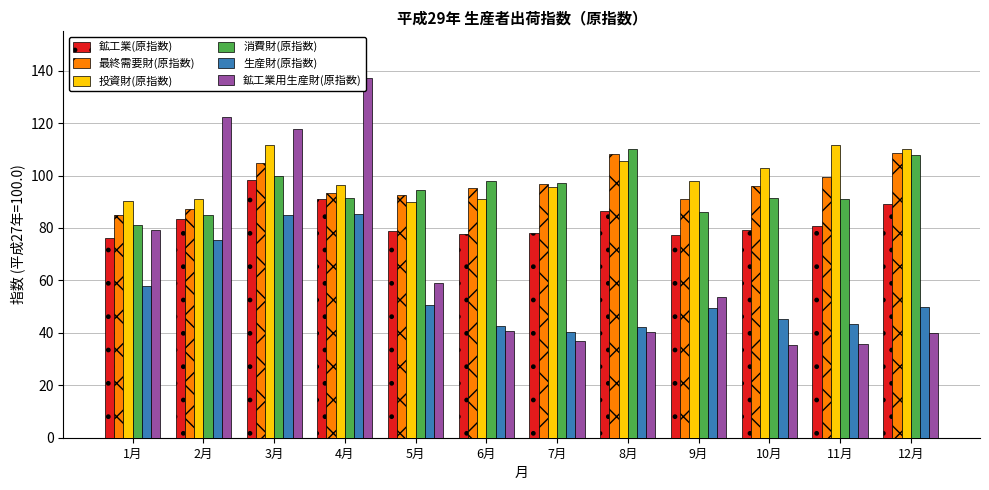

What is the label of the 4th bar from the left?

4月